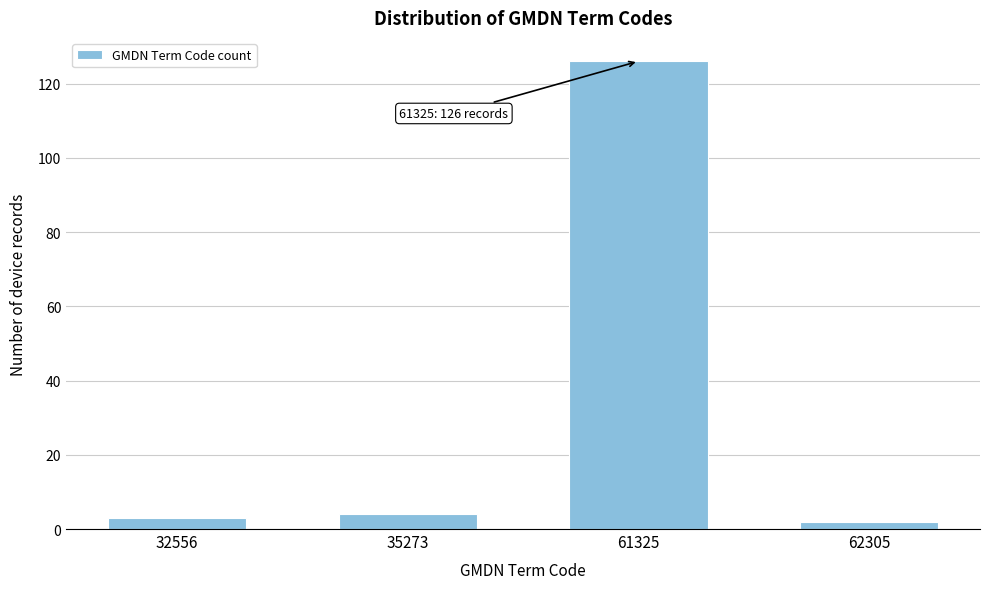

Reading left to right, list all the values displayed in this chart.

3	4	126	2